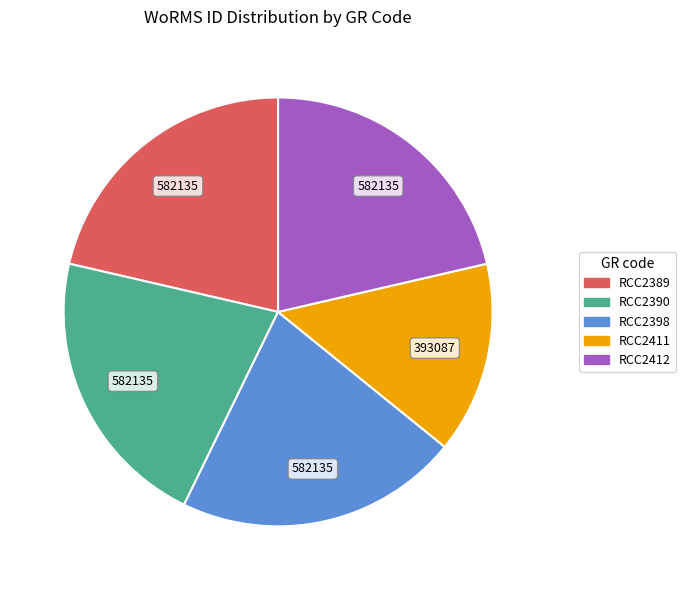

Which category has the smallest portion of the pie?

RCC2411